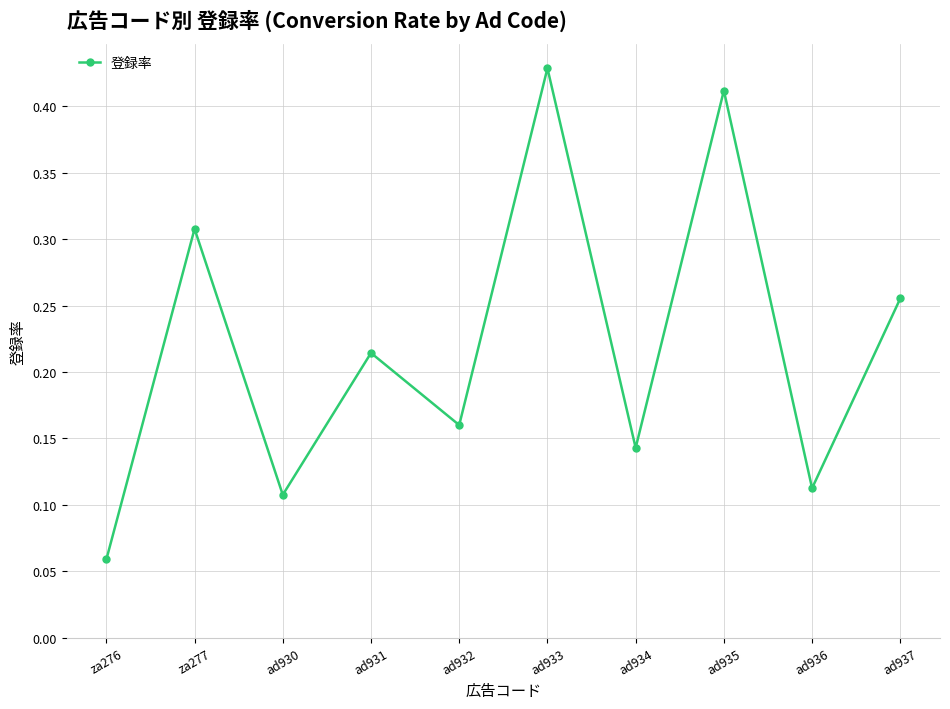

Which has a higher value, ad932 or ad937?

ad937